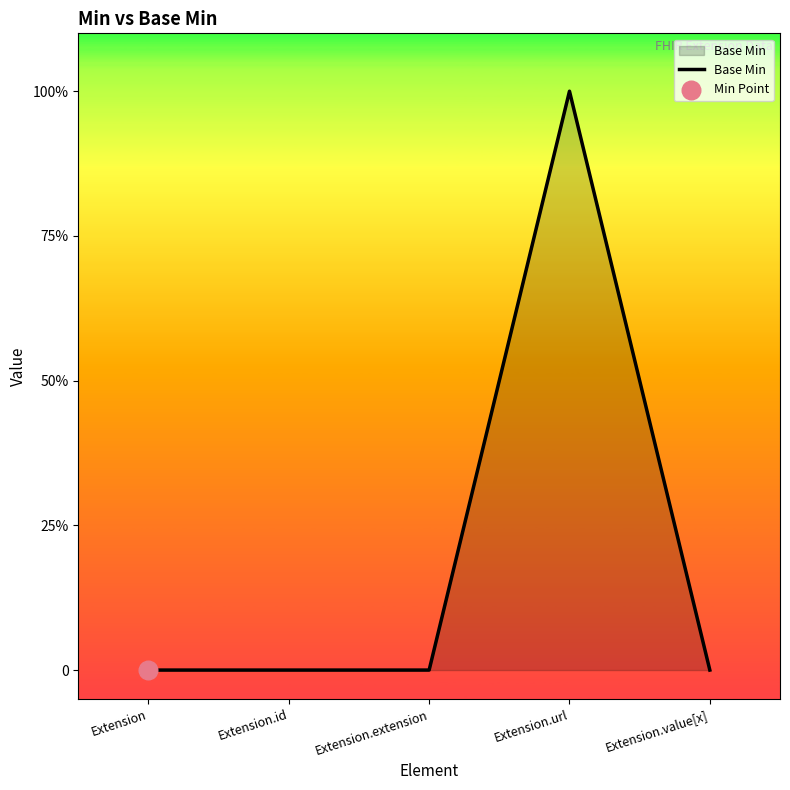

Between Extension and Extension.id, which is larger?

Extension